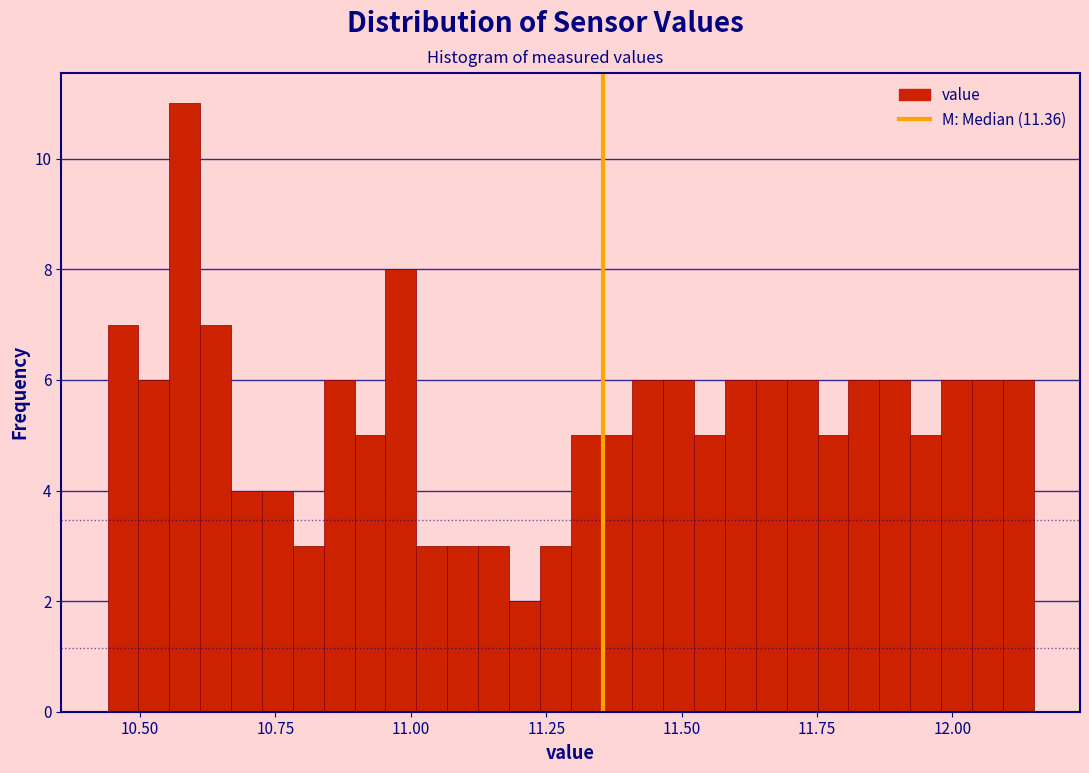

Read against the x-axis, roughly where is the centre of the tallest bar?

10.60